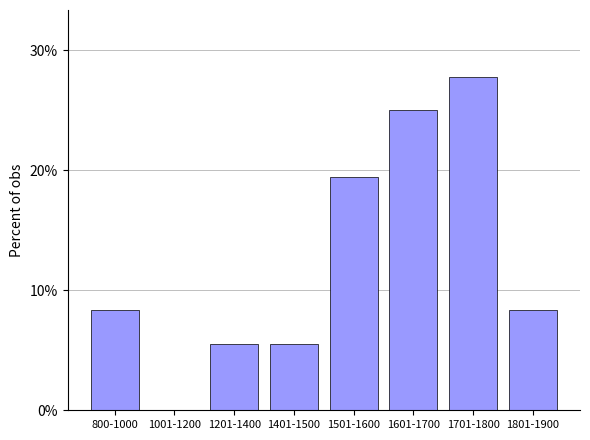

What is the ratio of the value at 1401-1500 to the value at 1201-1400?

1.0